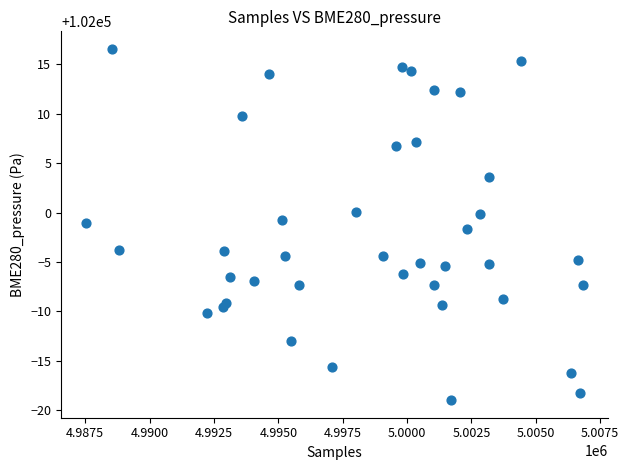

What is the range of Y values (max minus min)?

35.5